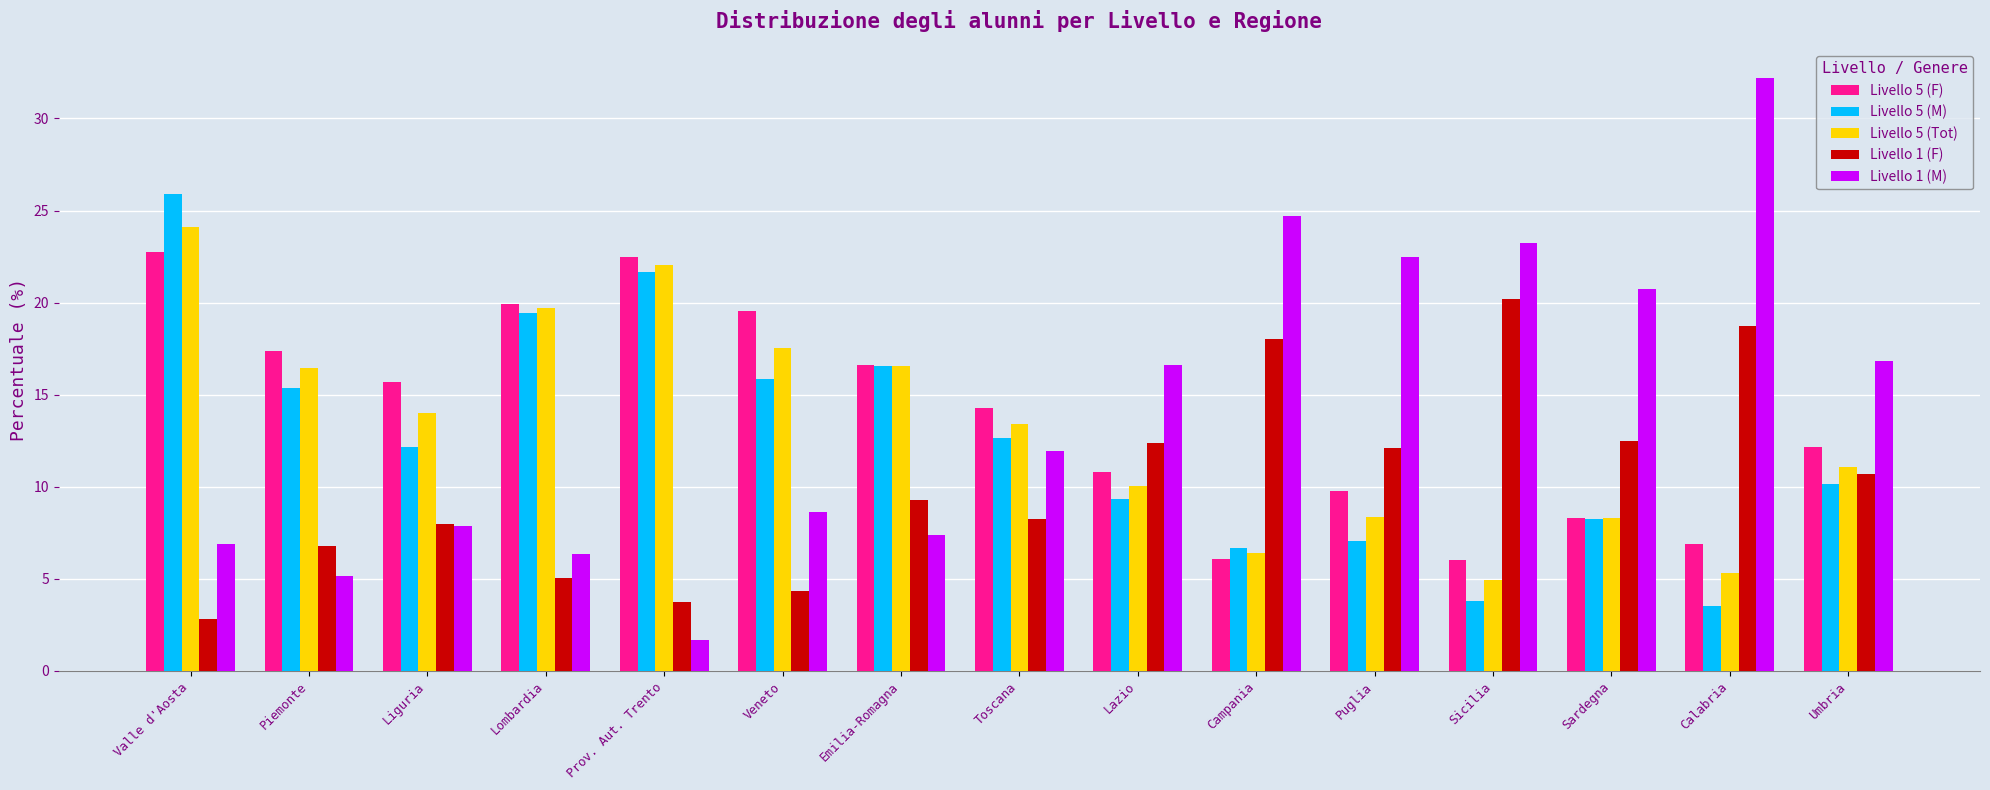

What are all the series names shown in the legend?

Livello 5 (F), Livello 5 (M), Livello 5 (Tot), Livello 1 (F), Livello 1 (M)